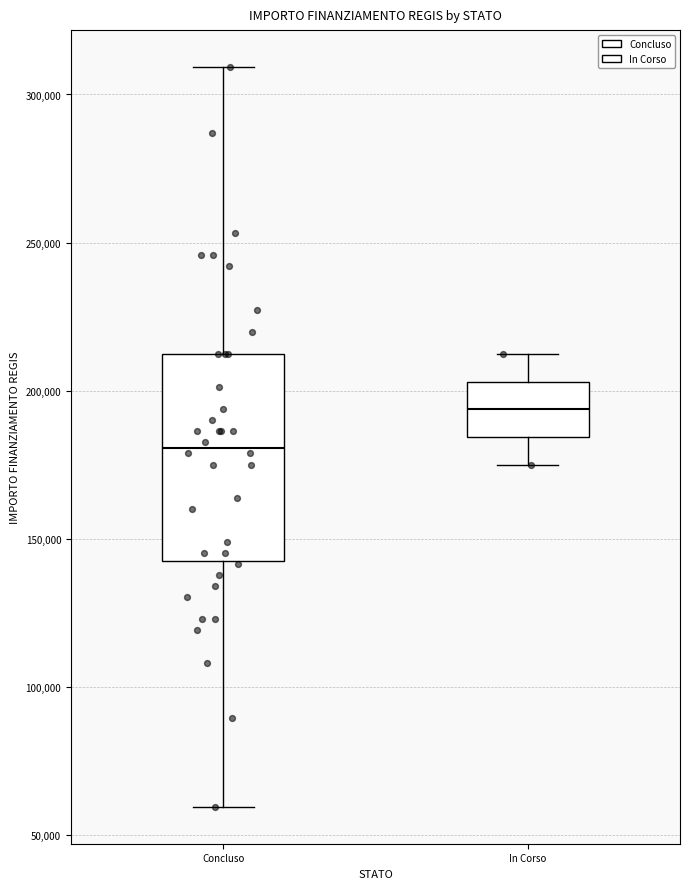

Which box is the tallest, from its lower edge to its upper edge?

Concluso